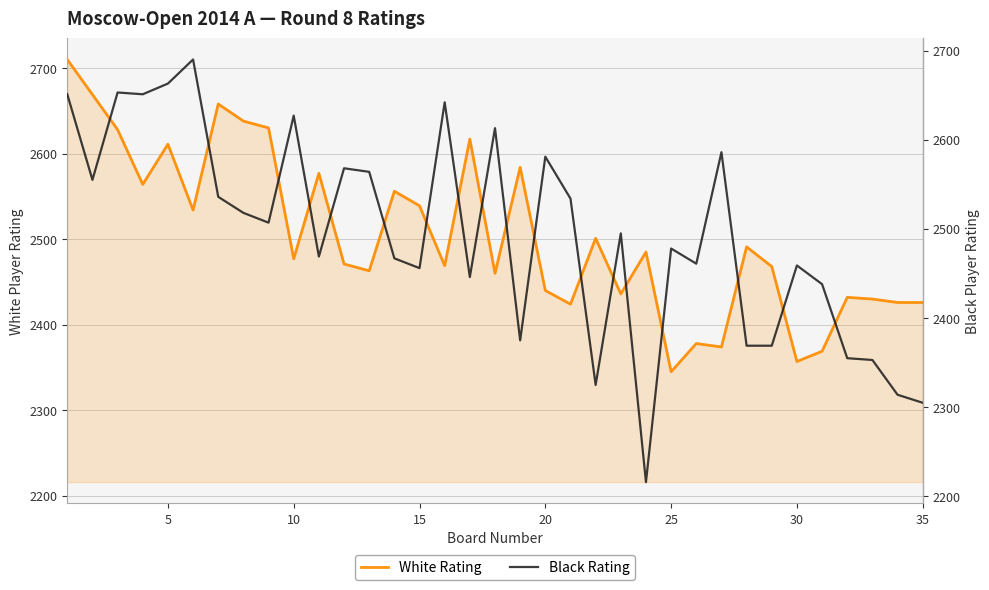

At which label does White Rating reach its minimum?

25